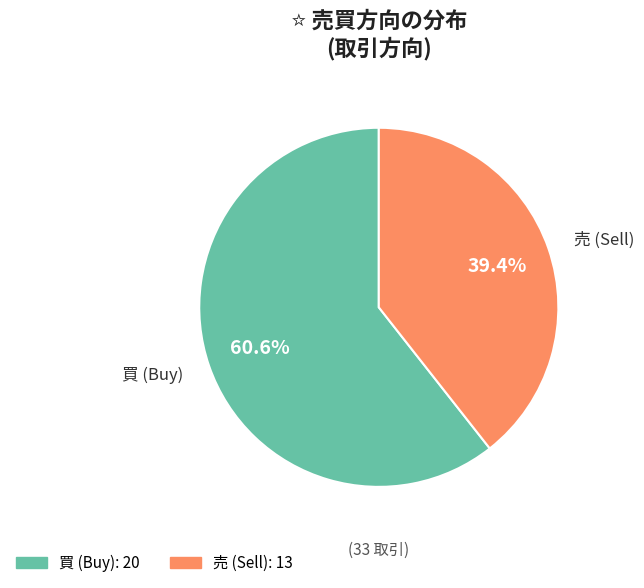

Which slice is the largest?

買